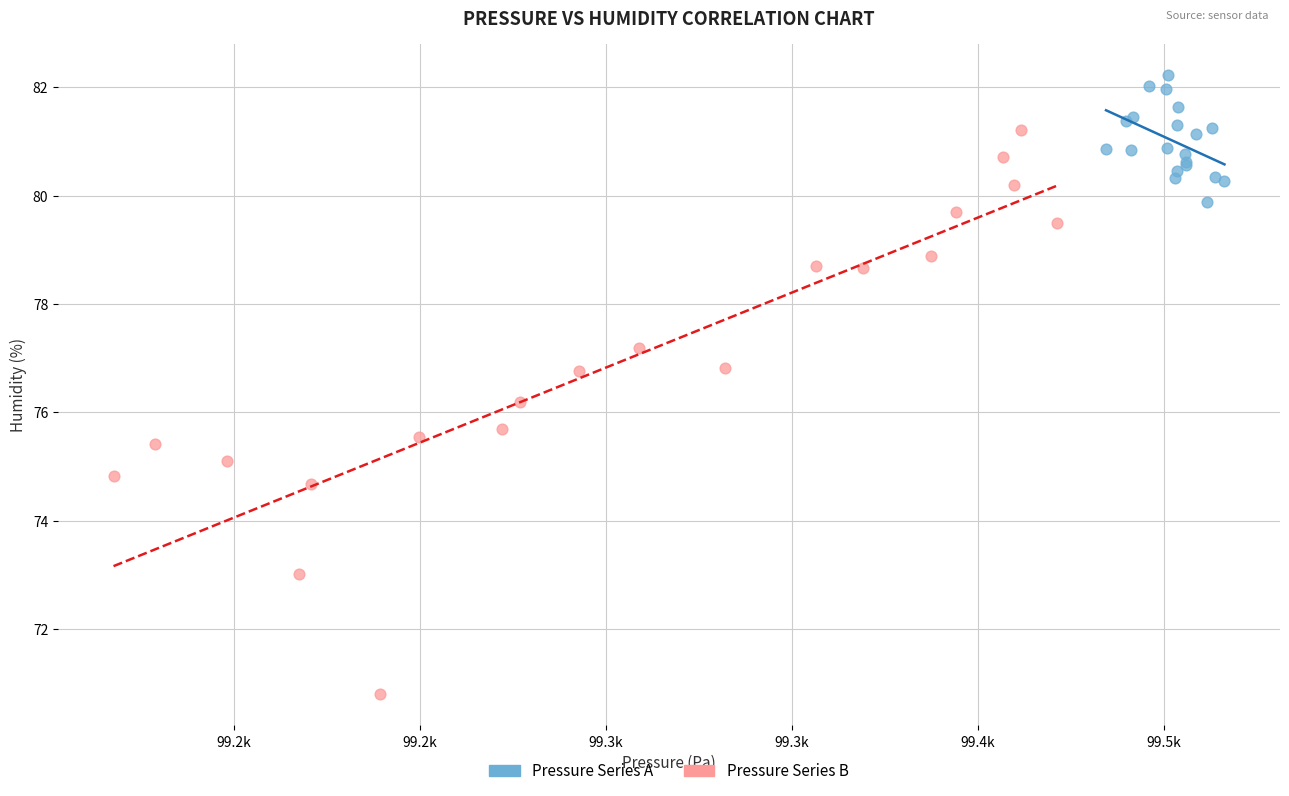

Which series contains the highest Y value?

Pressure Series A